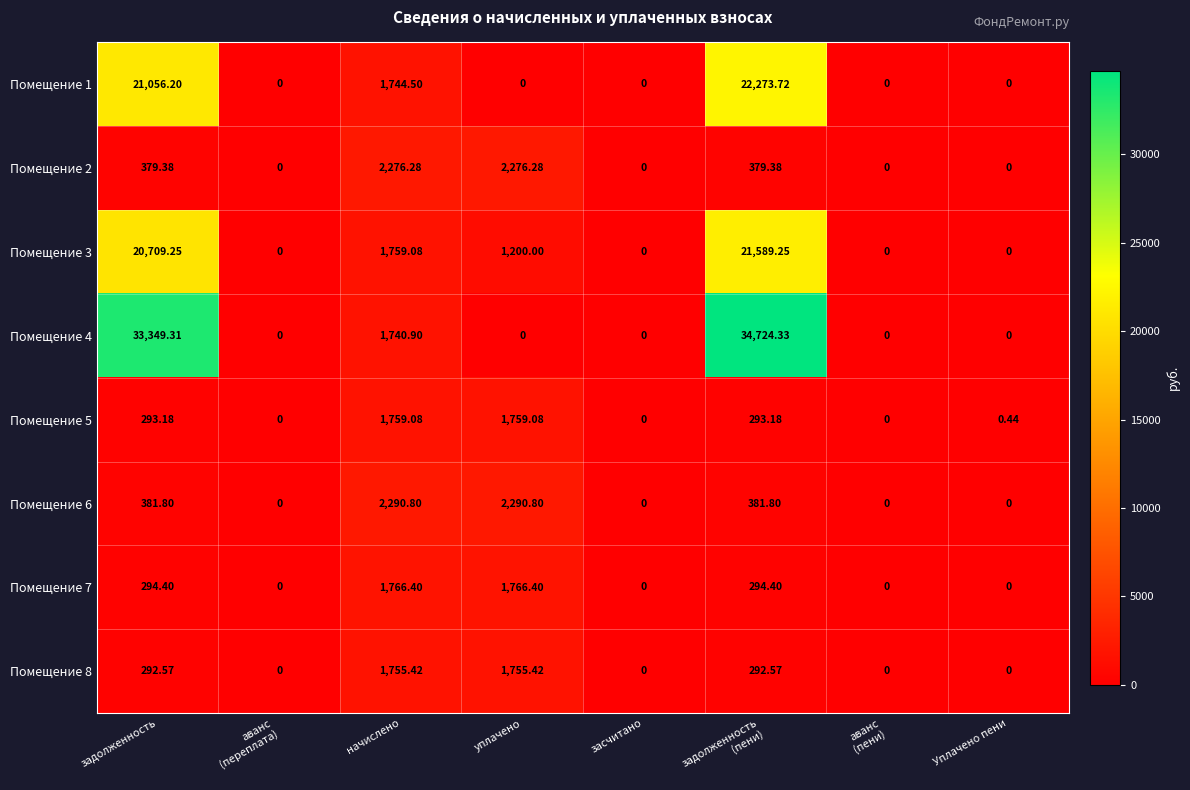

Is the value of Помещение 1 at задолженность greater than the value of Помещение 5 at задолженность?

Yes